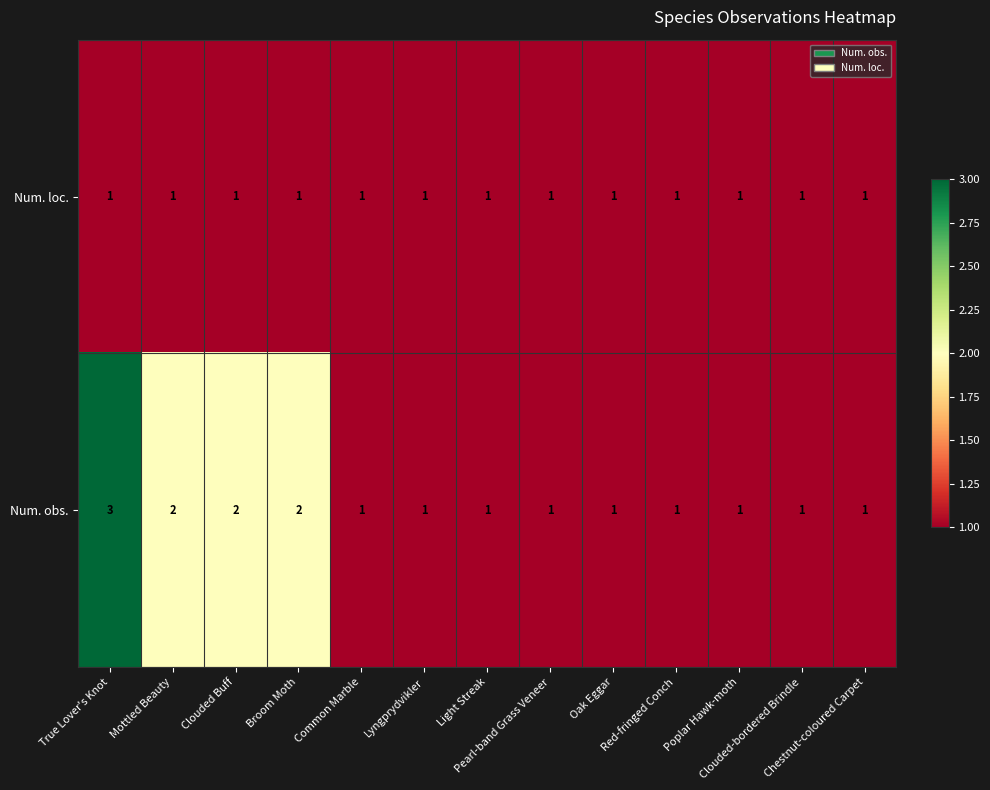

List the series in order of their overall mean, highest first.

Num. obs., Num. loc.